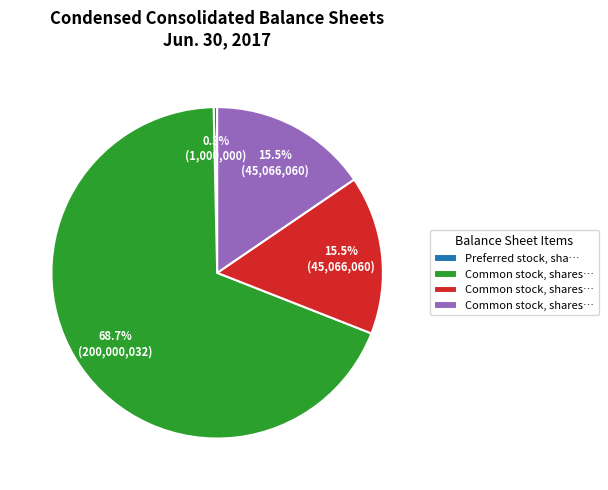

Does any single category account for the majority?

Yes